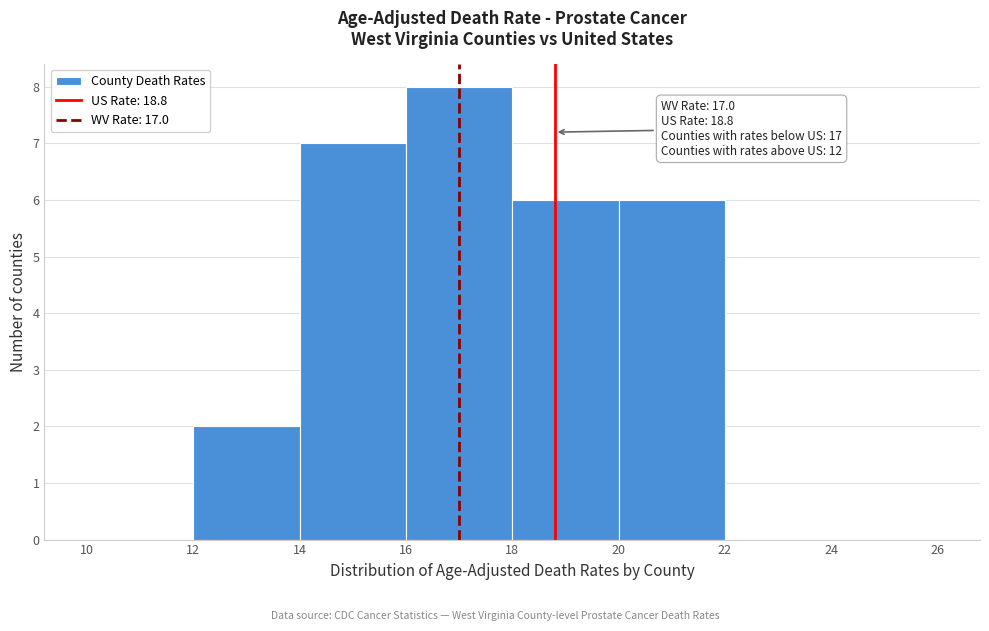

Over which range of the x-axis is the bar tallest?

16 to 18